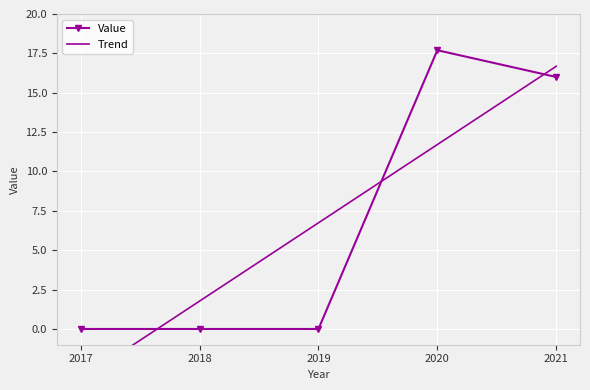

Reading left to right, transcribe all the data shown in this chart.

Value: 0.0	0.0	0.0	17.7	16.0
Trend: -3.2	1.8	6.7	11.7	16.7